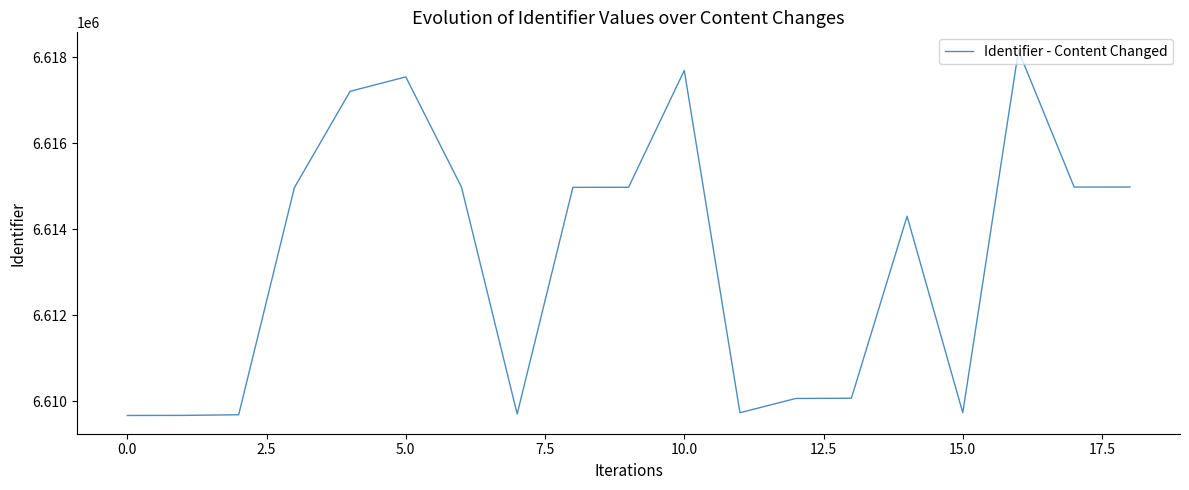

What is the average value?

6613318